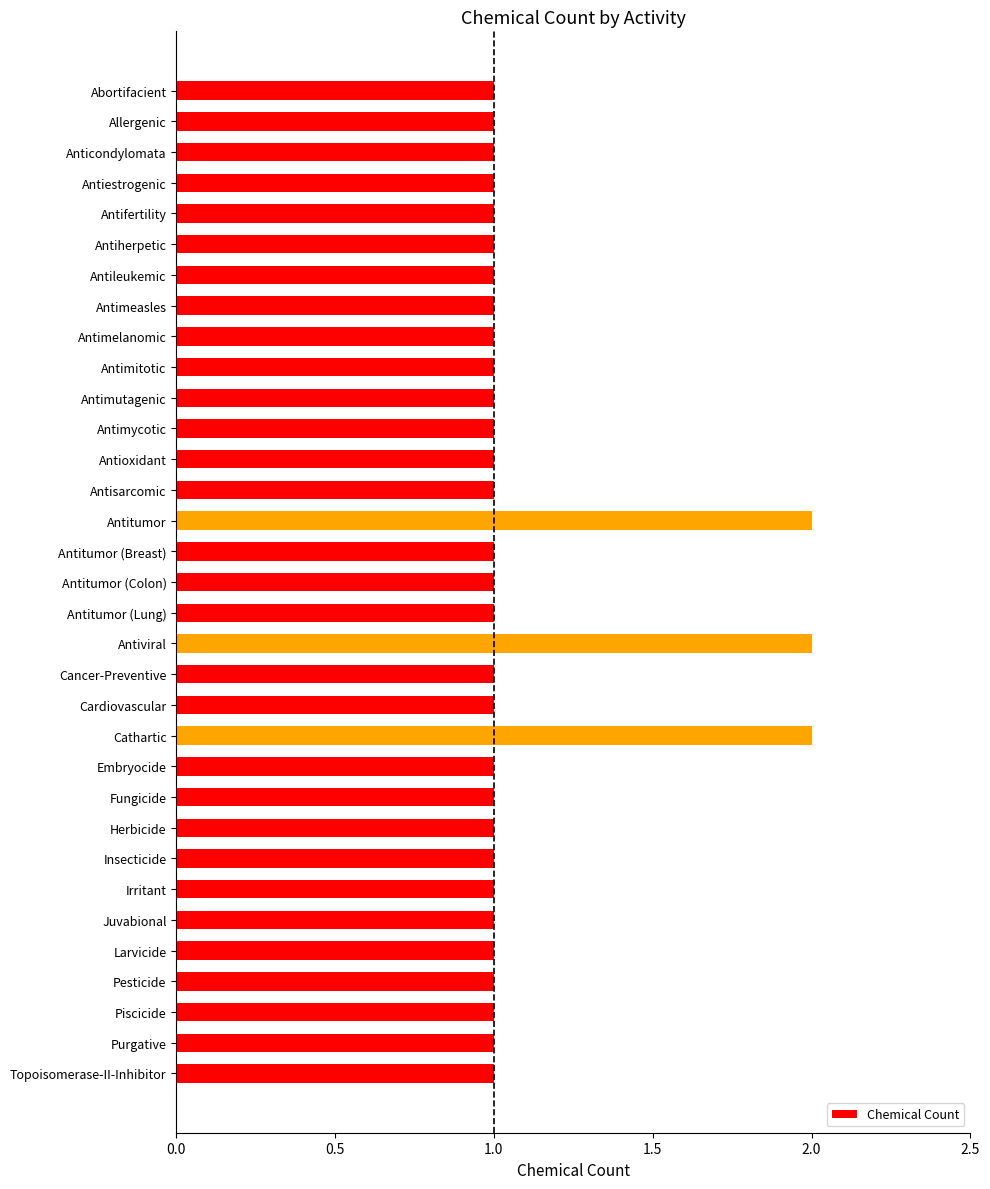

What is the sum of all values?

36